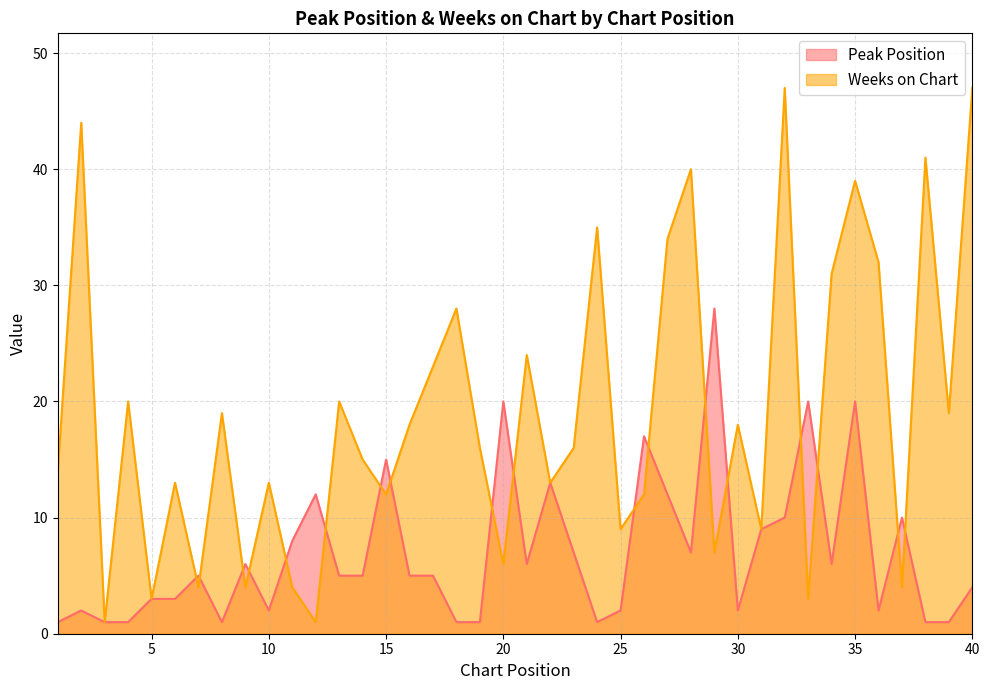

Count the number of data series in this chart.

2